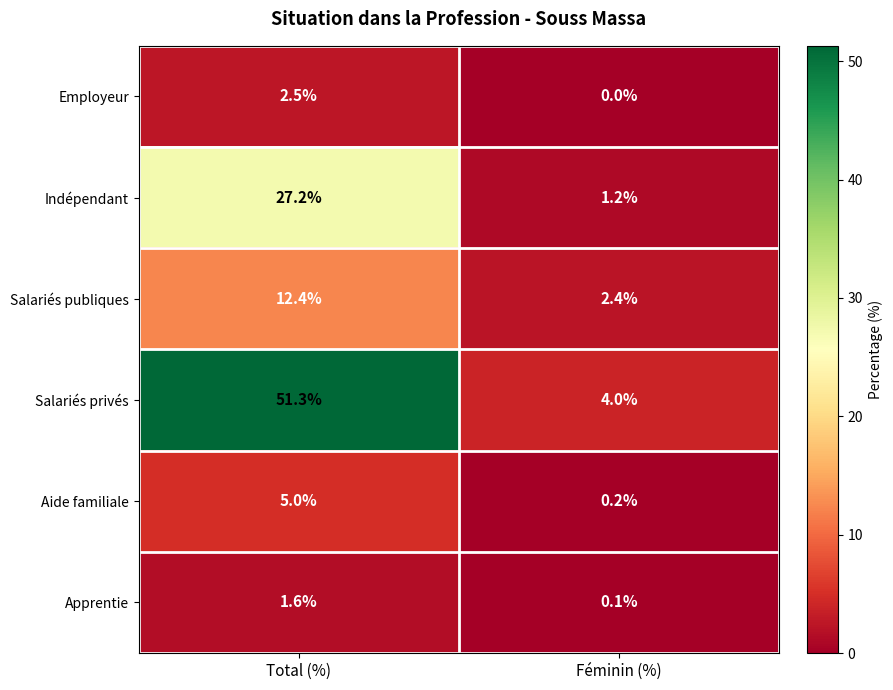

How many series are shown in this chart?

6